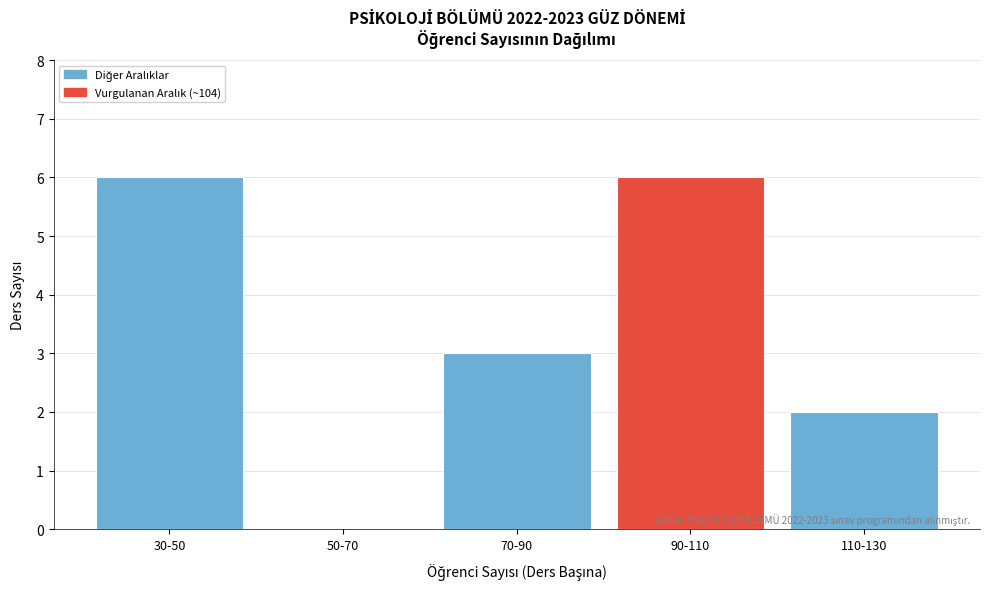

Reading right to left, extract all data points from this chart.

110-130=2	90-110=6	70-90=3	50-70=0	30-50=6